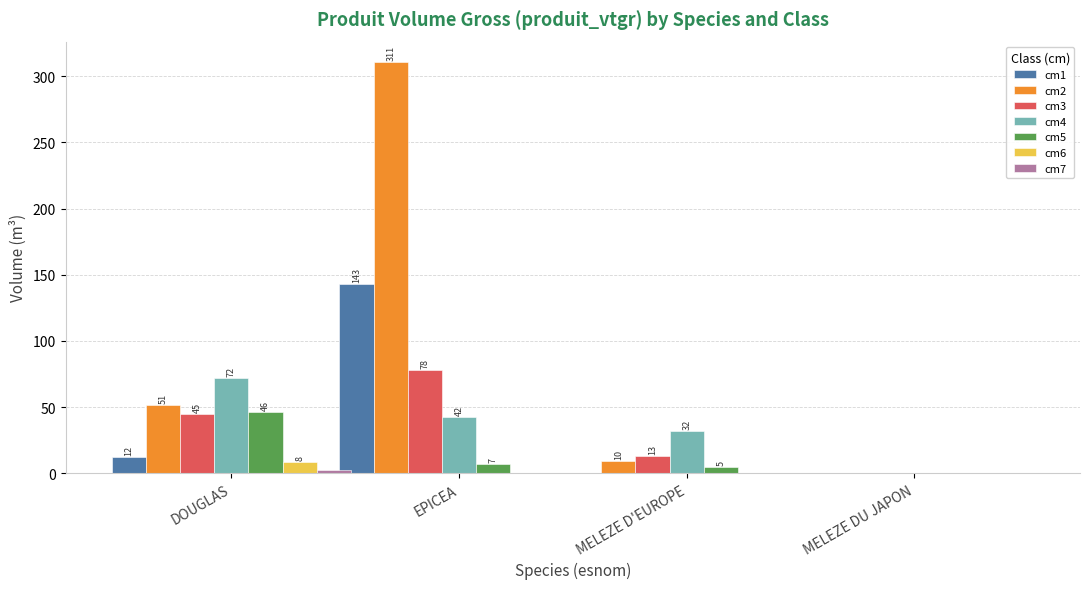

Read the cm5 value at EPICEA.

7.0